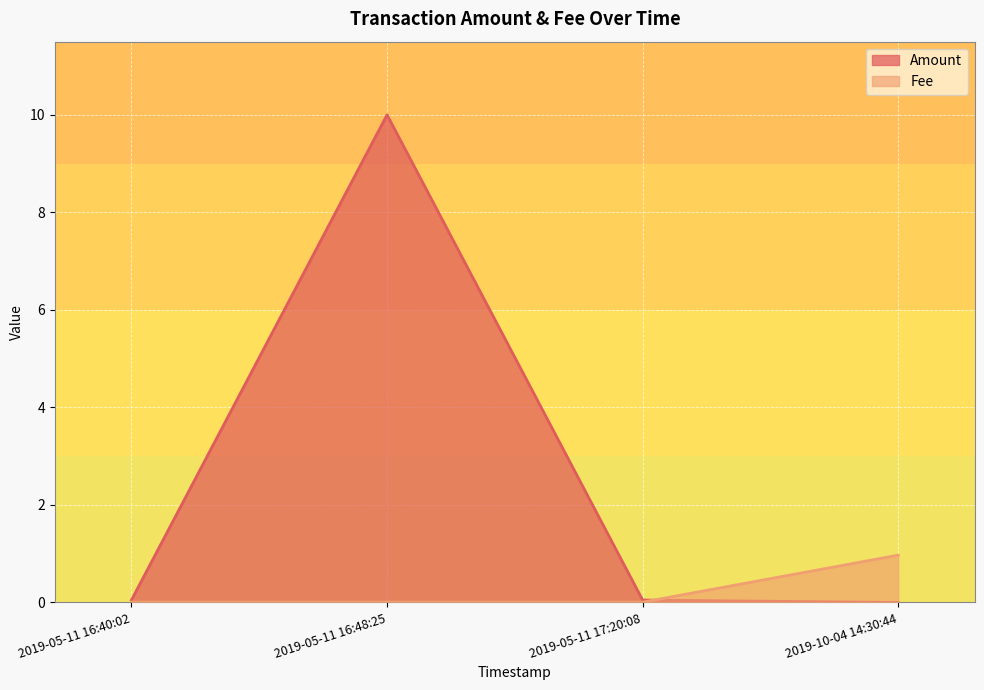

The value of Fee at 2019-05-11 16:40:02 is 0.0. True or false?

True